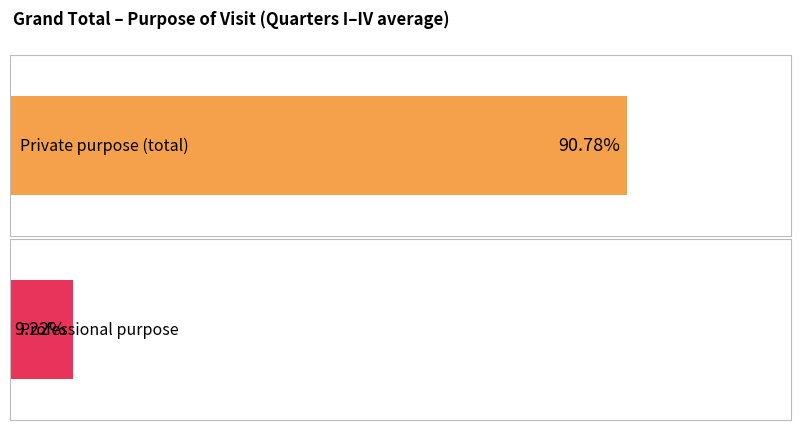

Rank the series by their average value, from lowest to highest.

Professional purpose, Private purpose (razem/total)